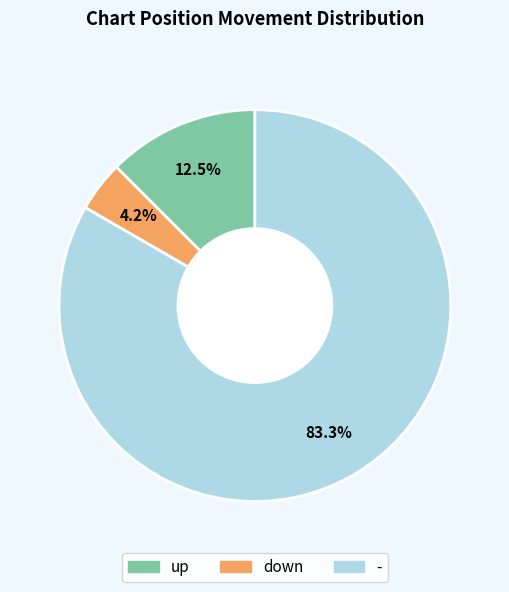

What percentage is the - slice, to the nearest percent?

83%